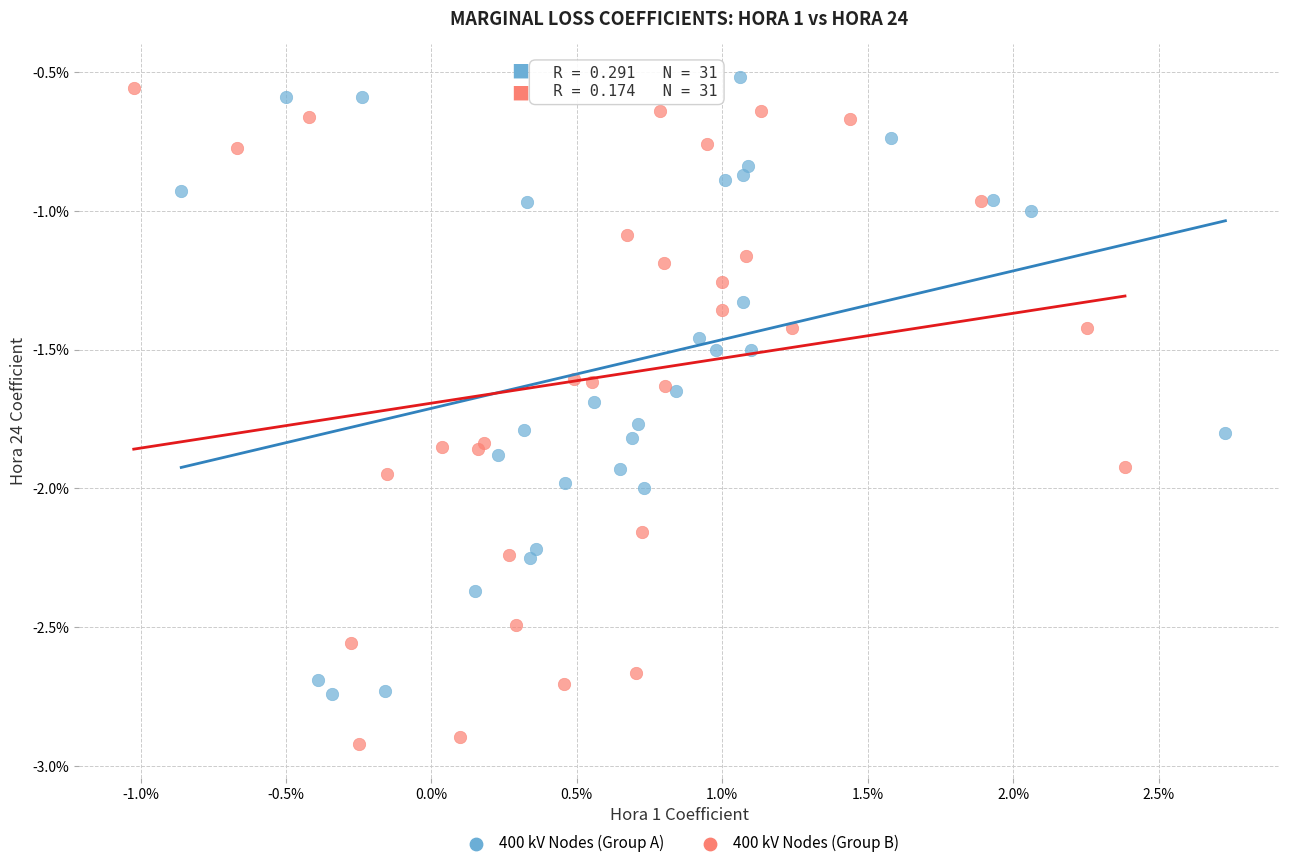

Which series has the largest Y range (max minus min)?

400 kV Nodes (Group B)